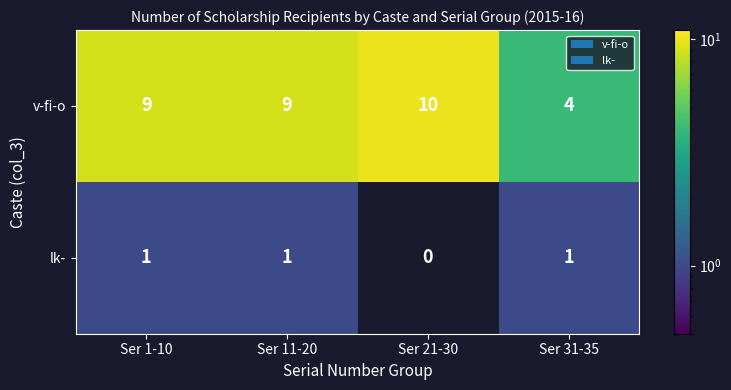

What value does the v-fi-o series have at Ser 11-20?

9